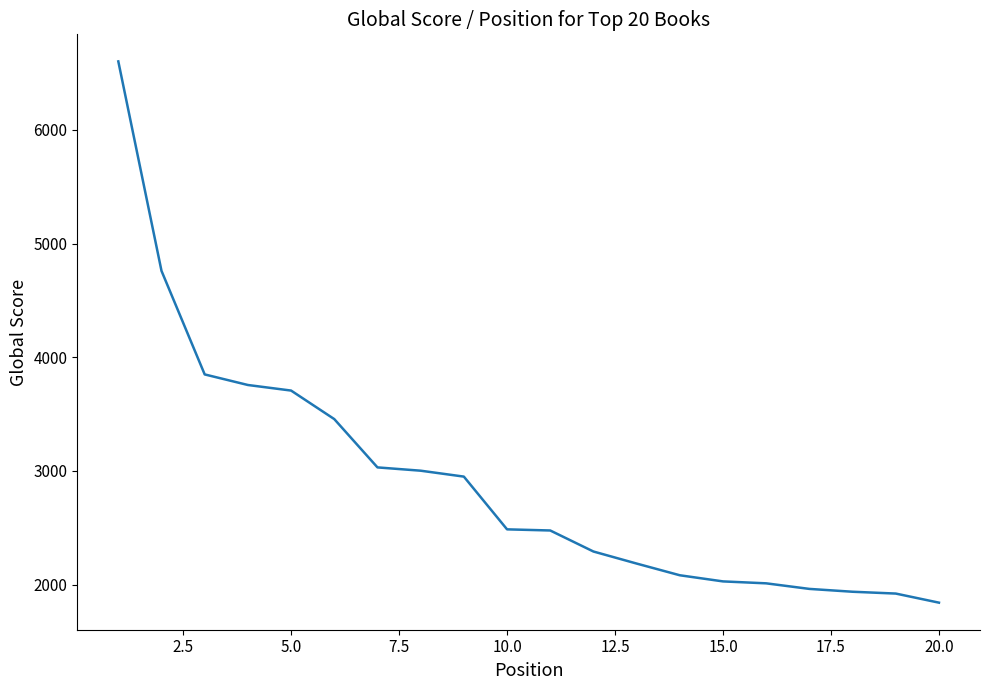

What is the difference between the maximum and minimum values?

4762